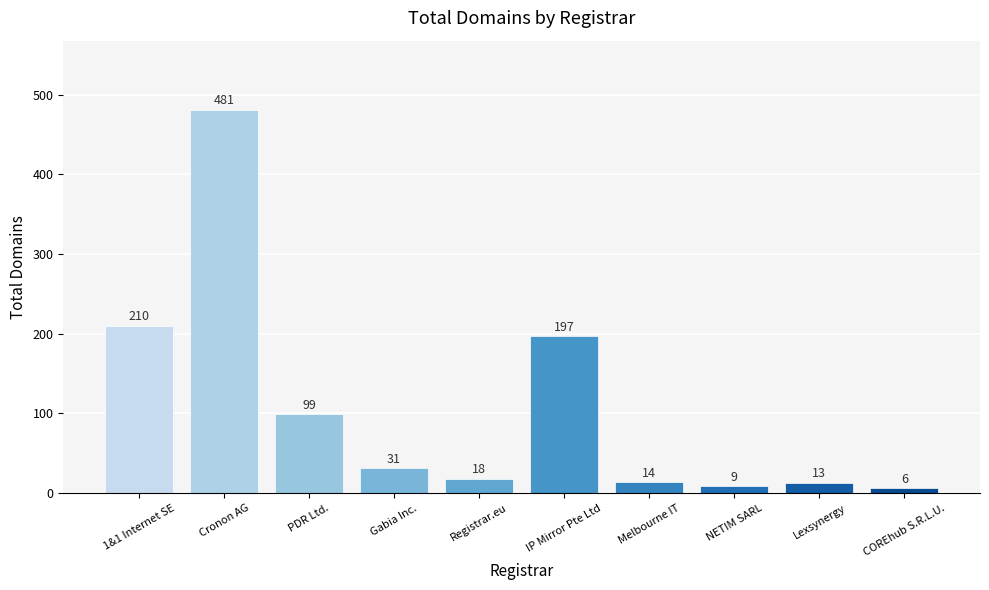

Which label corresponds to the smallest value in the chart?

COREhub S.R.L.U.